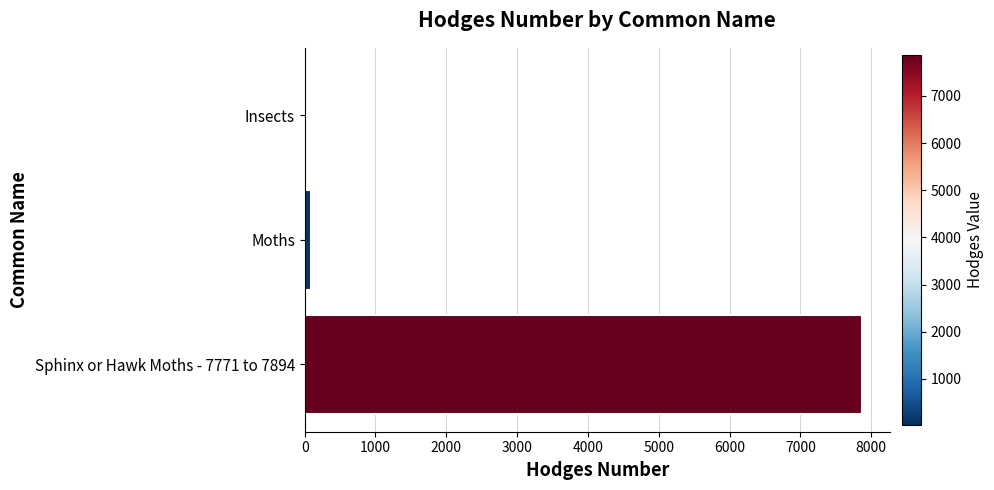

At which label is the value closest to 3949?

Moths